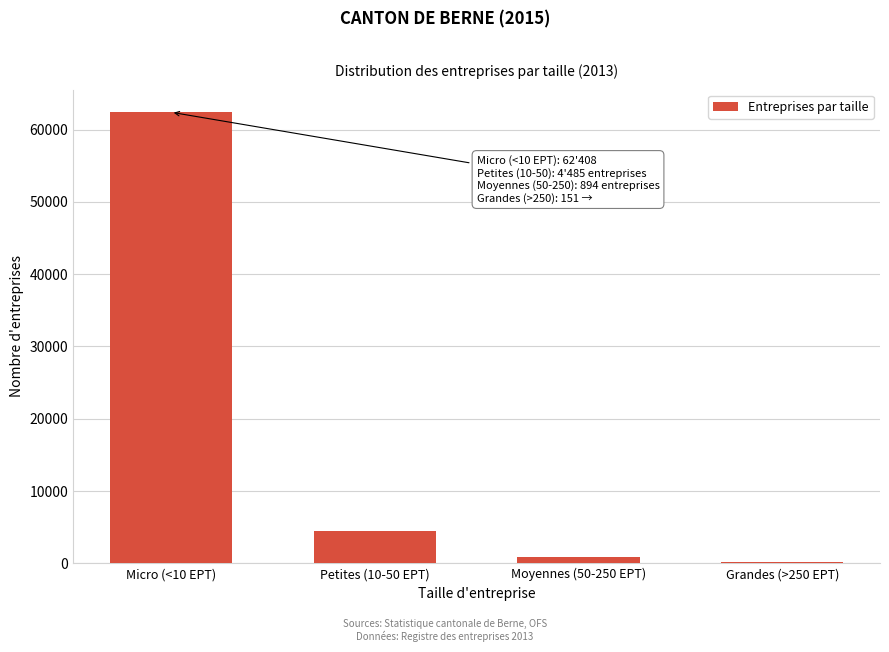

Reading right to left, transcribe all the data shown in this chart.

Grandes (>250 EPT)=151	Moyennes (50-250 EPT)=894	Petites (10-50 EPT)=4485	Micro (<10 EPT)=62408